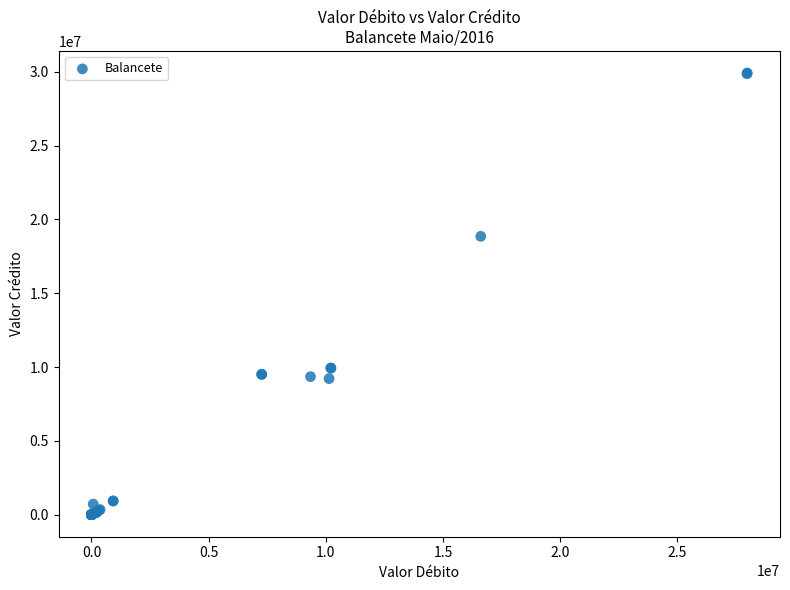

What Y value in the scatter plot is closest to 14956513?

18850596.0